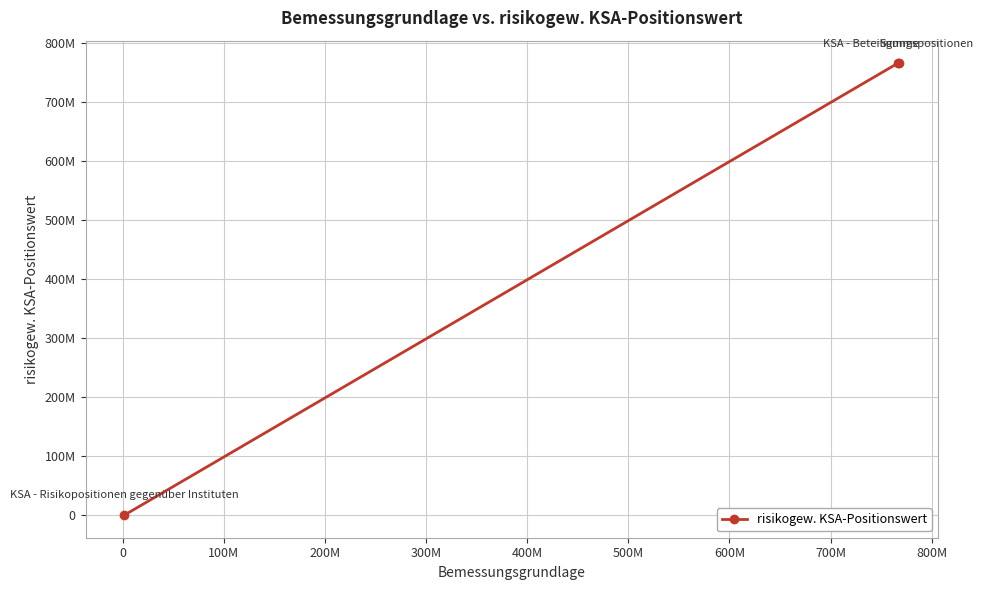

Is this an area chart (filled region under the line)?

No